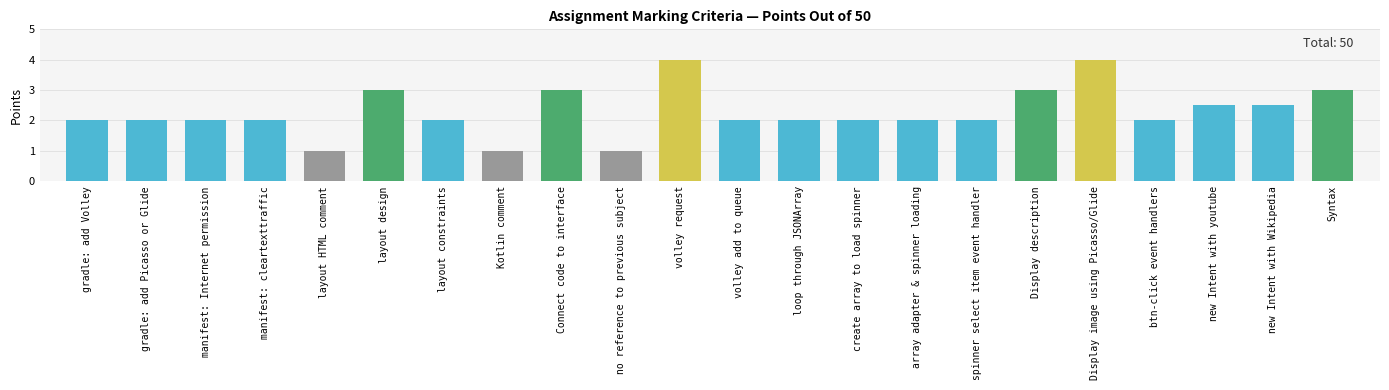

What is the change in value from manifest: Internet permission to volley request?

+2.0